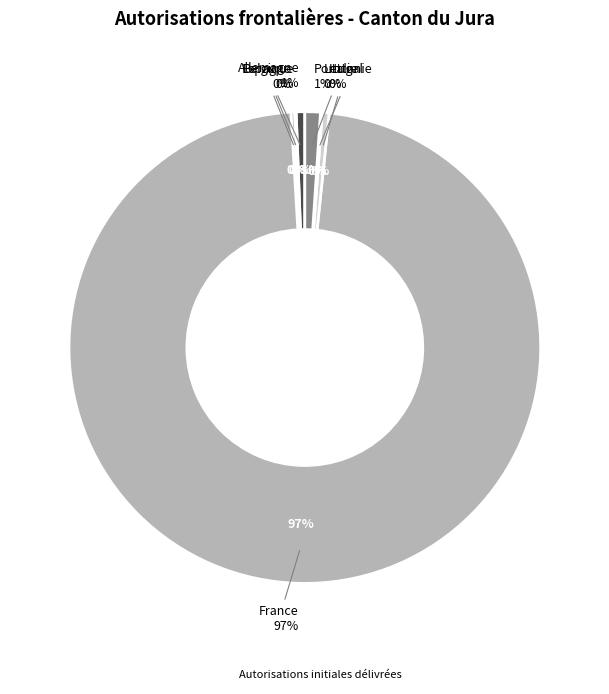

What is the majority slice?

France